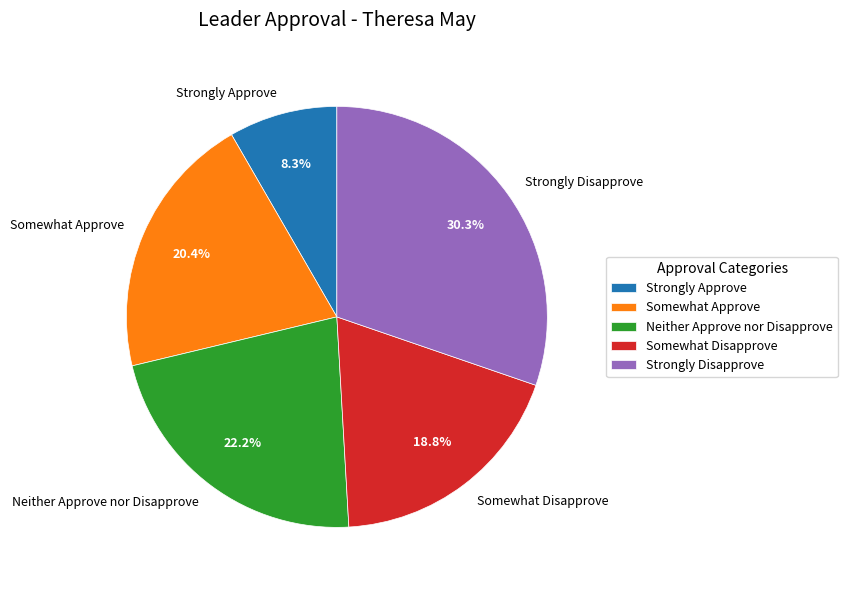

How much of the chart is everything except Neither Approve nor Disapprove?

77.8%